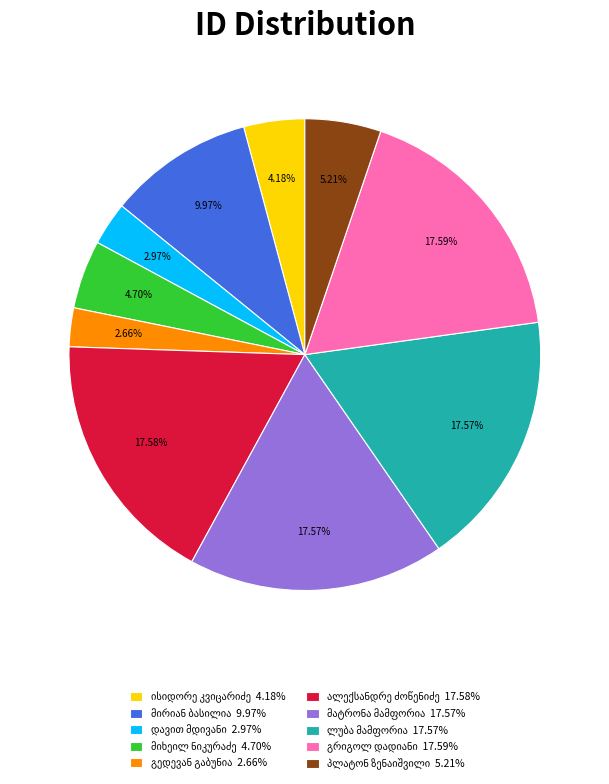

Is there a majority slice in this chart?

No